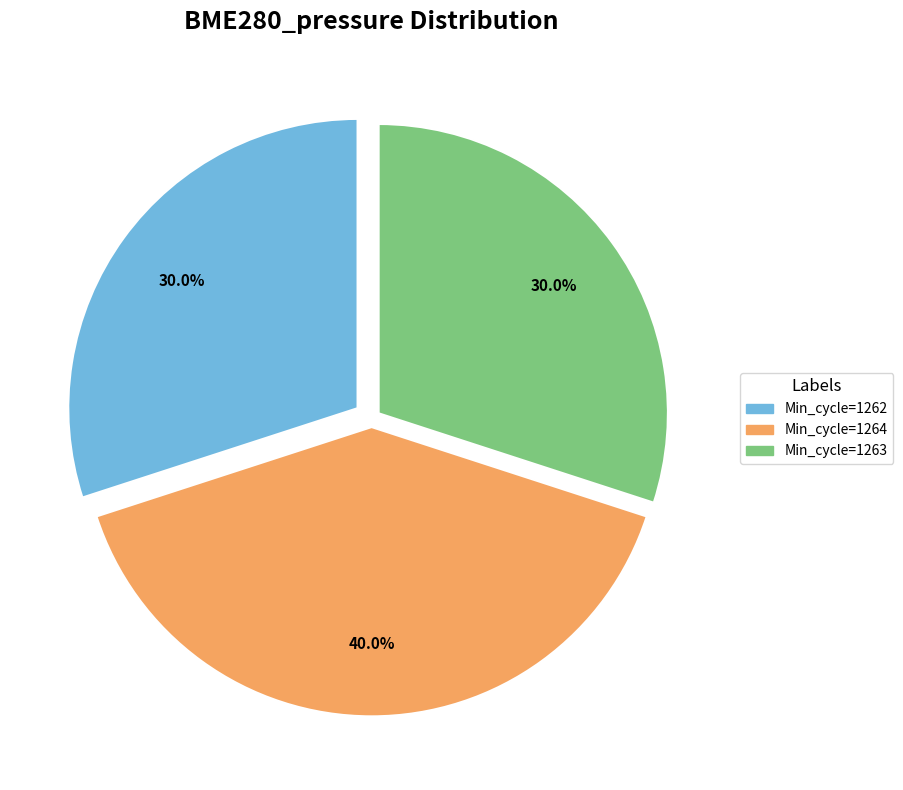

Does any single category account for the majority?

No